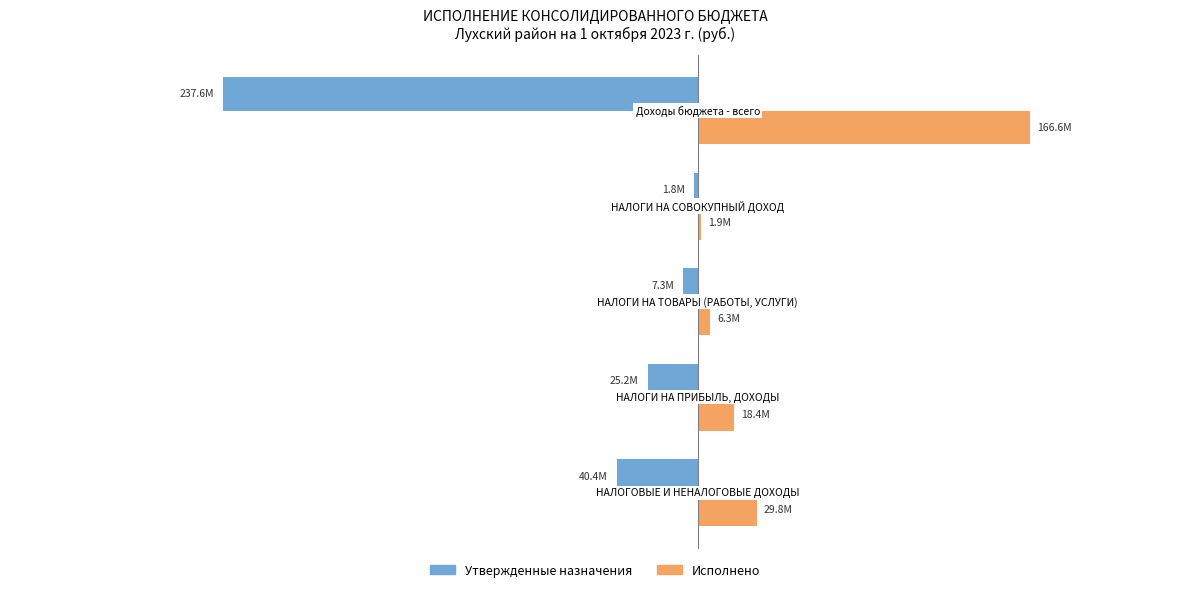

What are all the series names shown in the legend?

Утвержденные назначения, Исполнено